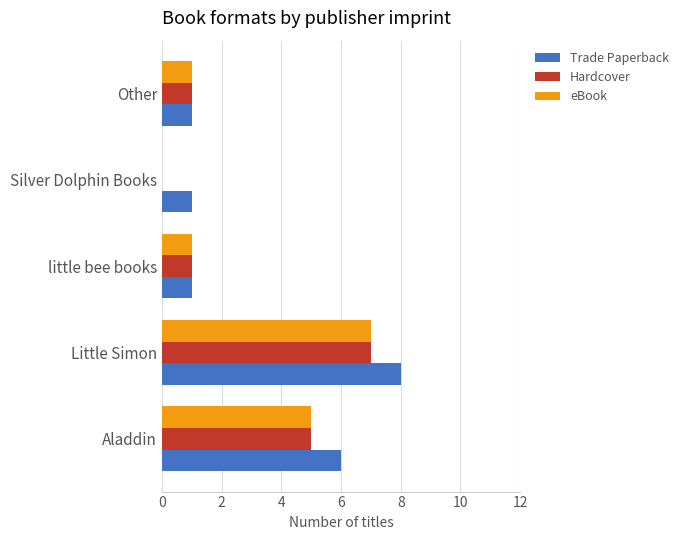

Which series changed the most between Little Simon and Other?

Trade Paperback